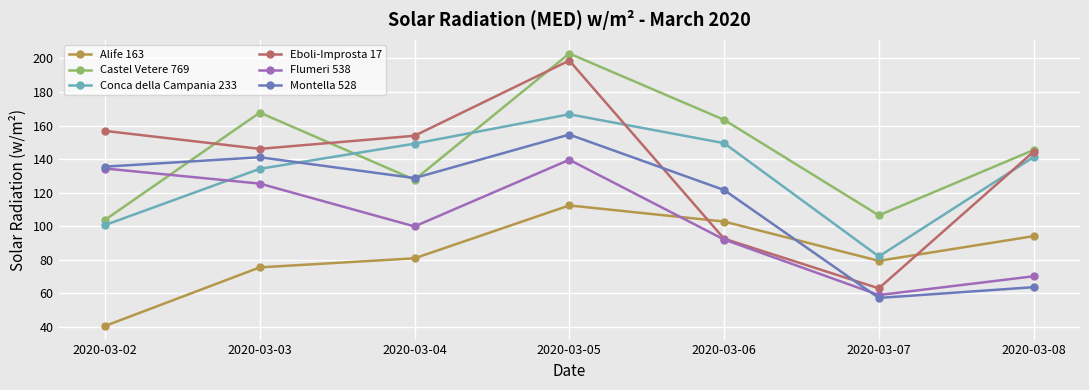

At which label does Castel Vetere 769 reach its peak?

2020-03-05